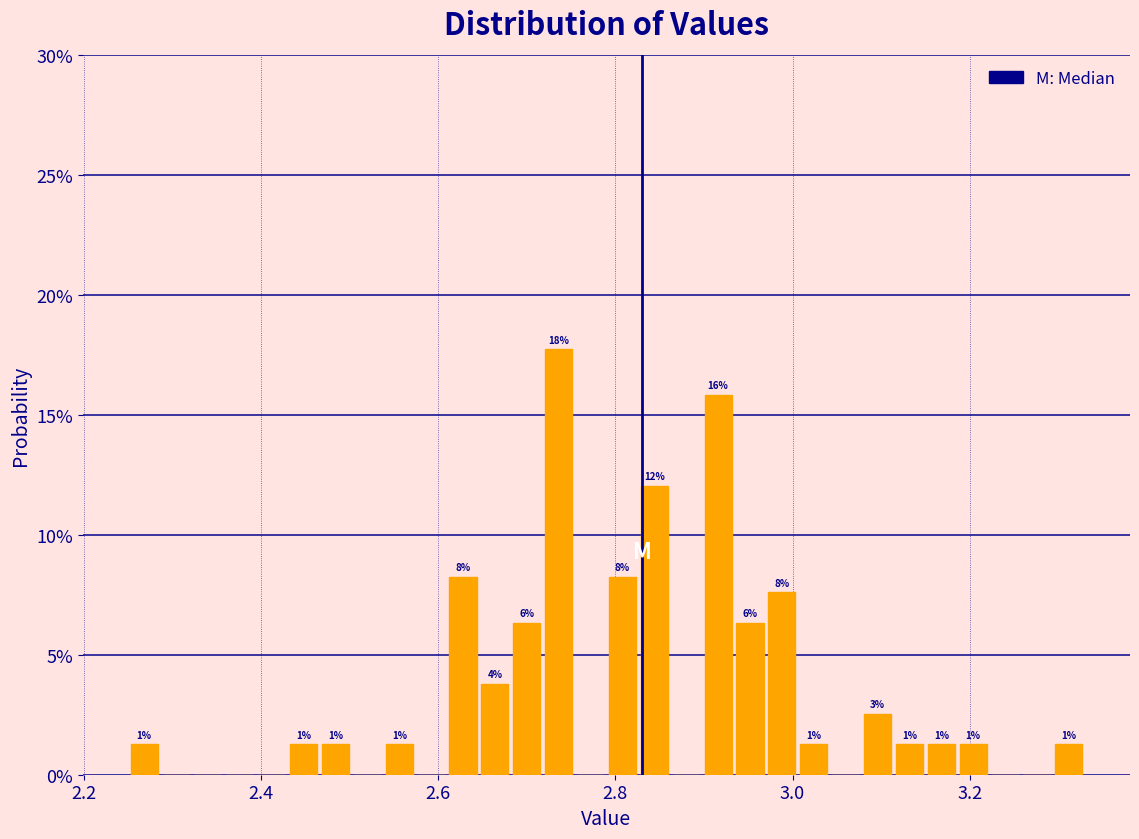

Around what value on the x-axis is the tallest bar? Give the approximate position of its centre, as read against the axis.

2.74